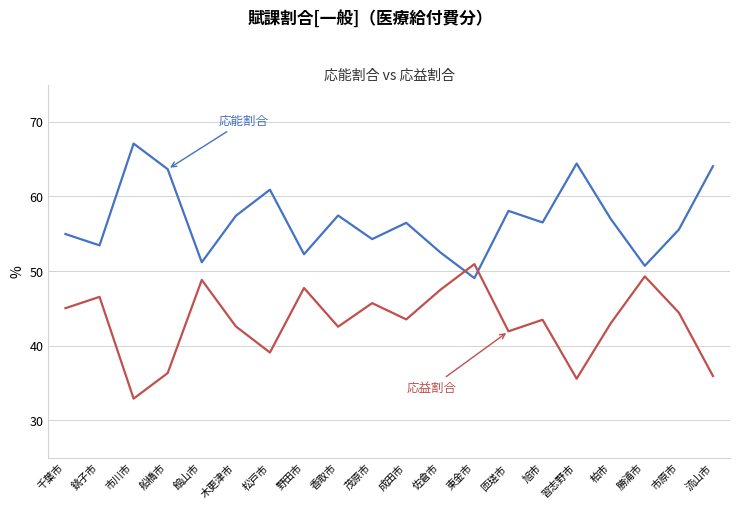

What is the total value across all series at 木更津市?

100.0